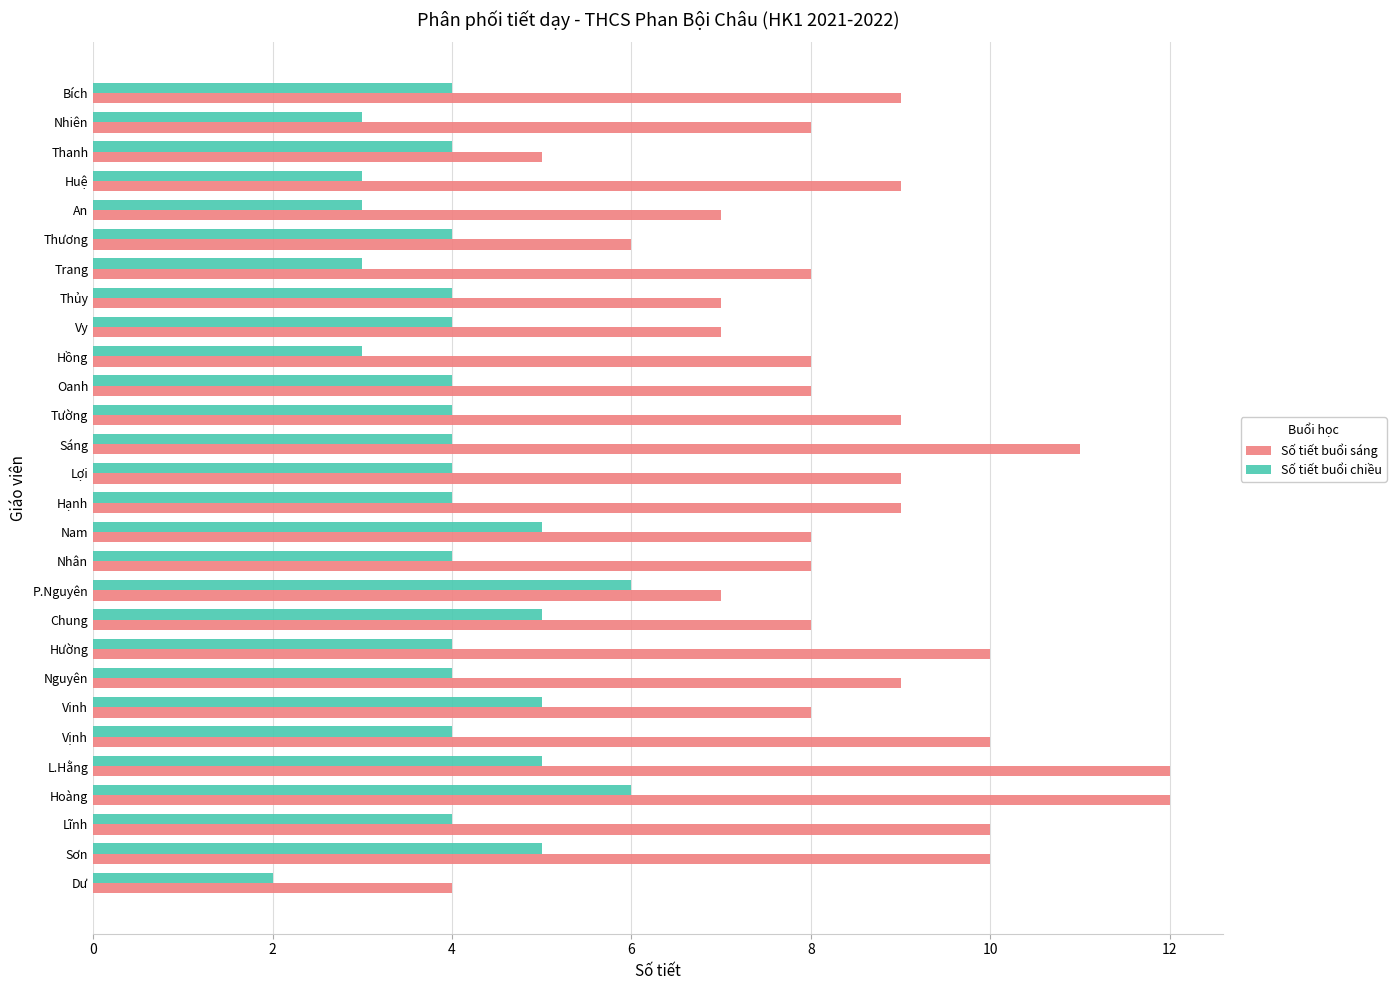

The value of Số tiết buổi chiều at P.Nguyên is 2. True or false?

False